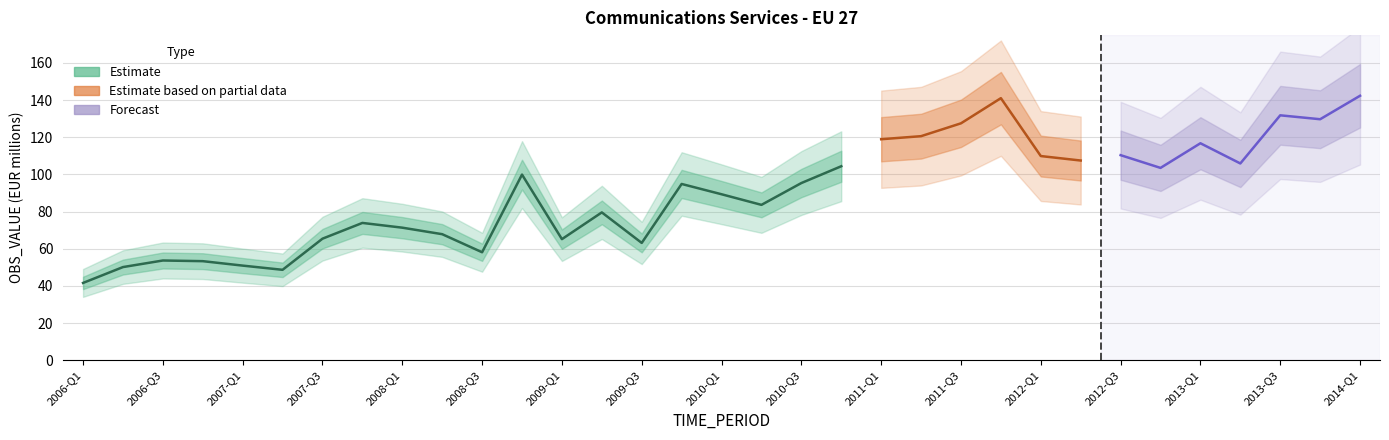

Where is the data nearest to the value 73?

2007-Q4